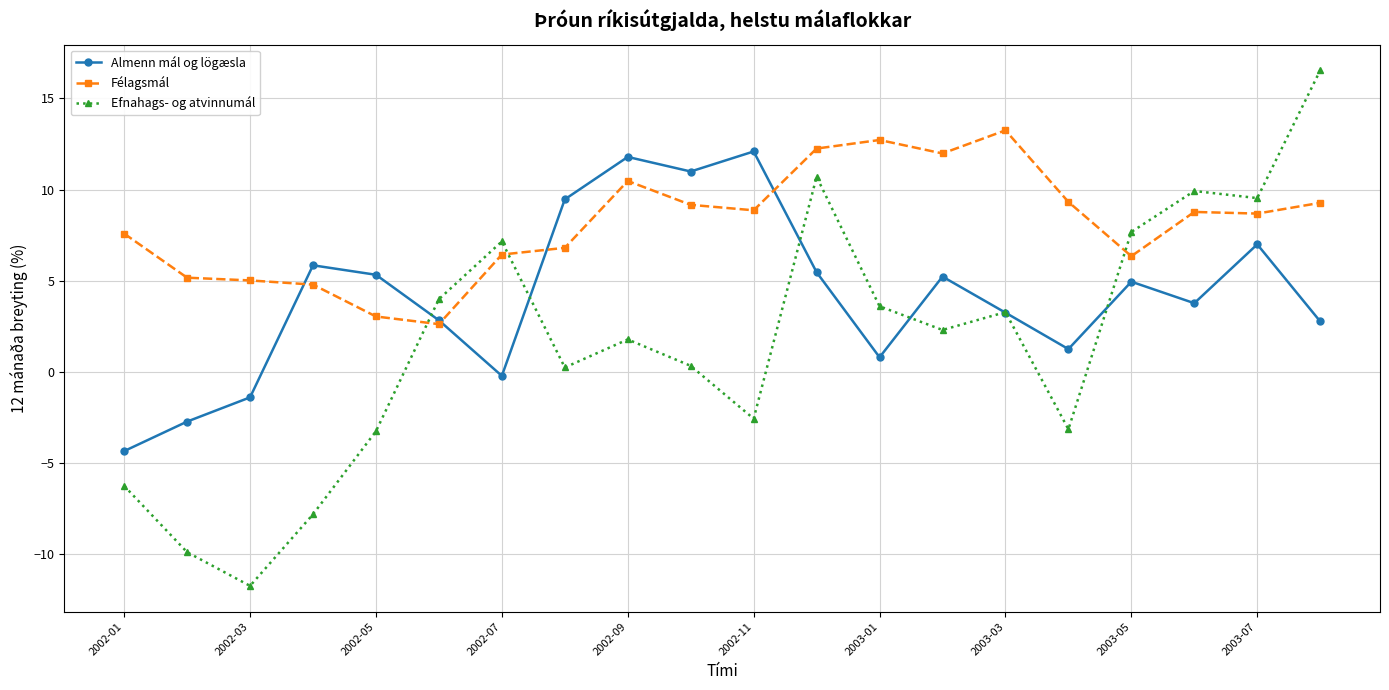

Which series has the largest total across all categories?

Félagsmál